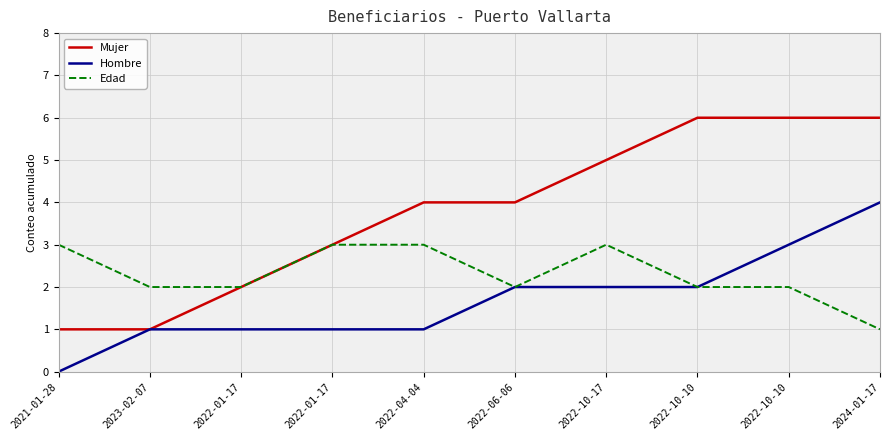

Is this an area chart (filled region under the line)?

No